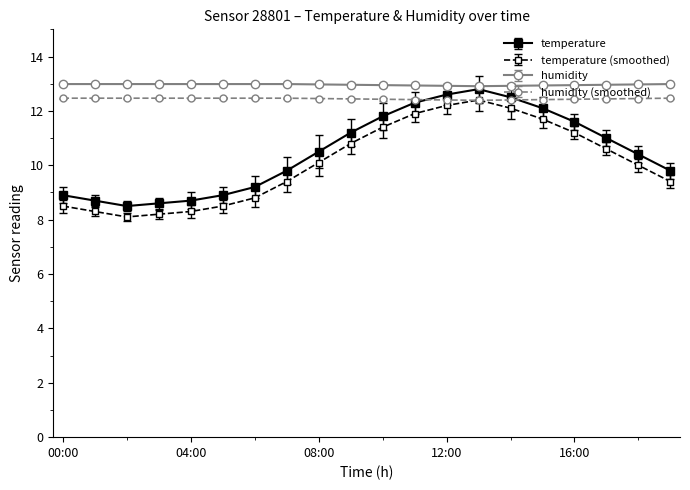

True or false: temperature and temperature (smoothed) cross at least once.

False